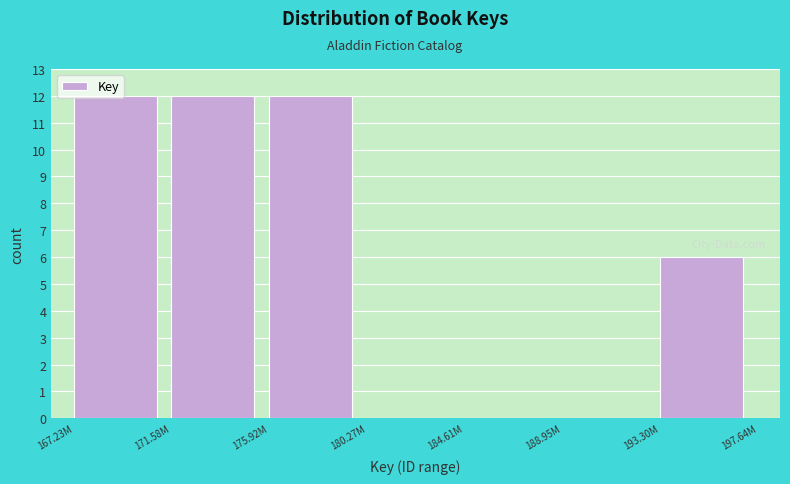

What is the sum of all values?

42